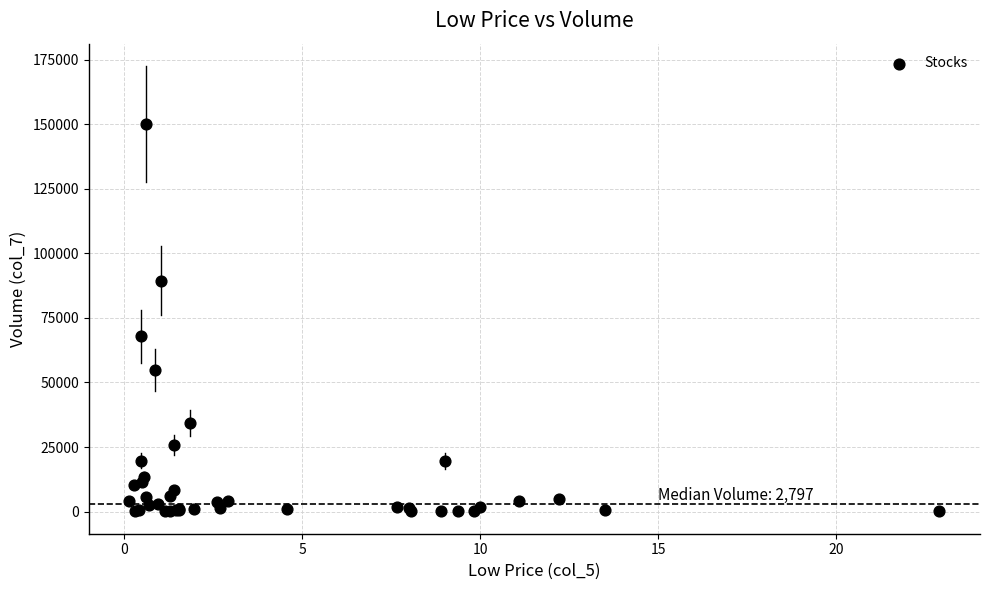

What Y value in the scatter plot is closest to 75085?

67932